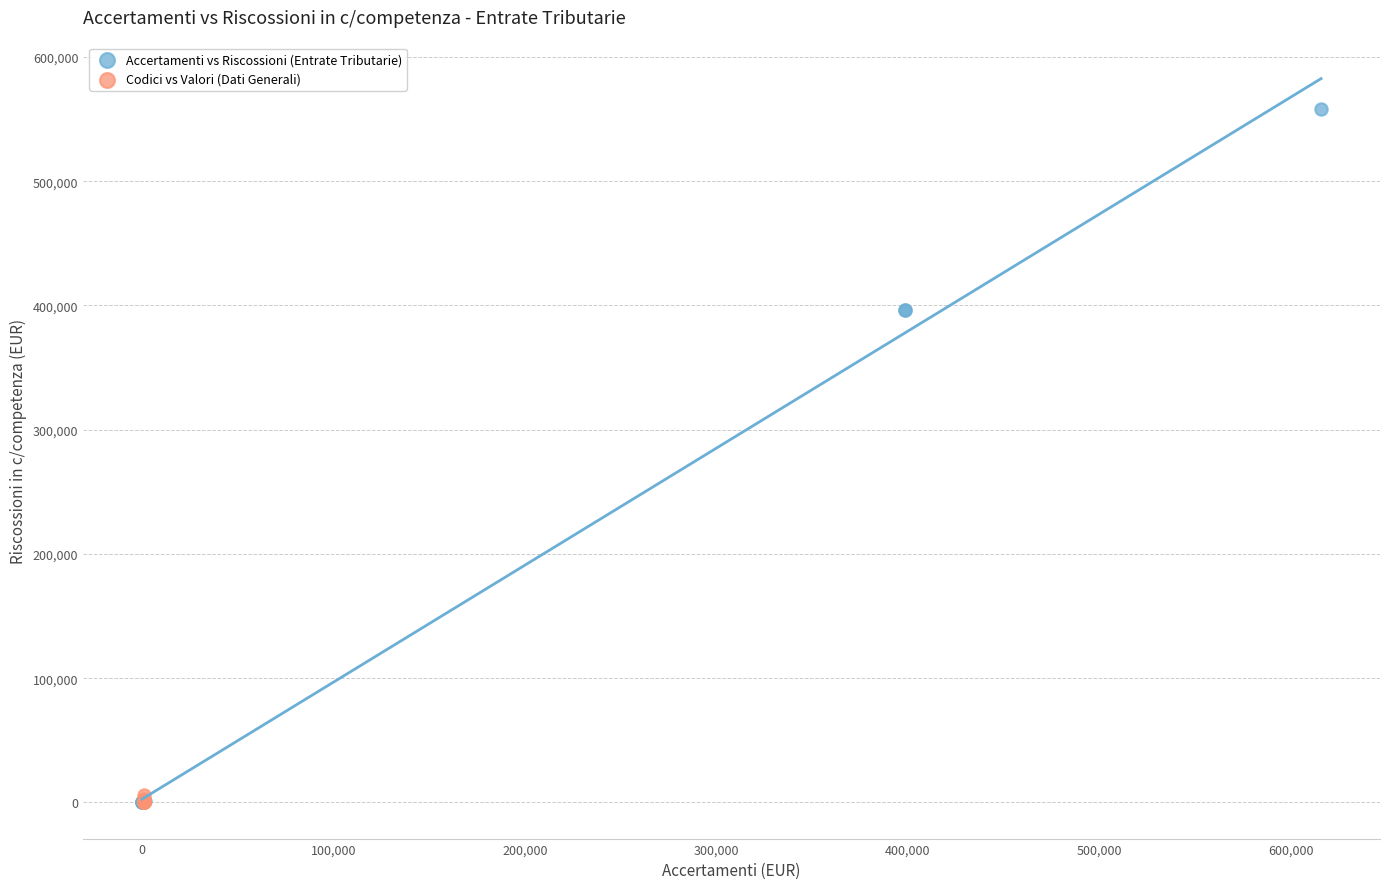

Which series has the widest spread of Y values?

Accertamenti vs Riscossioni (Entrate Tributarie)